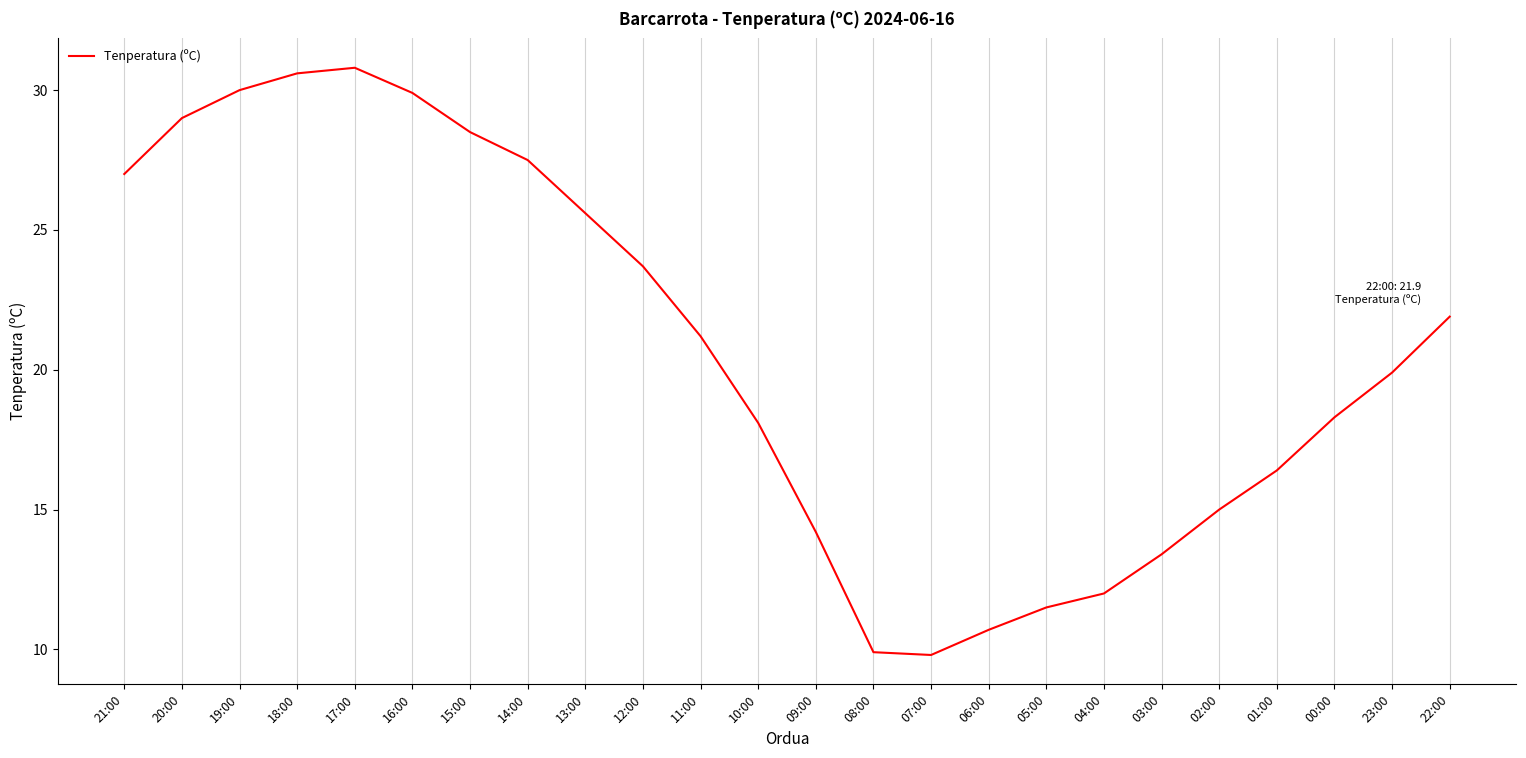

How many interior local peaks (higher than both neighbors) does the data have?

1